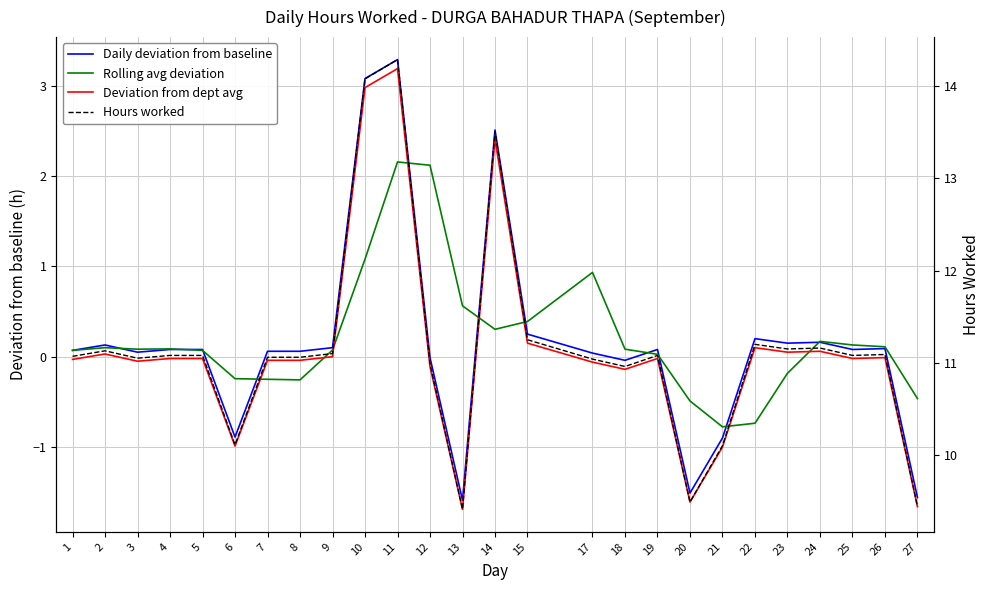

What is the sum of all Hours worked values?

290.1